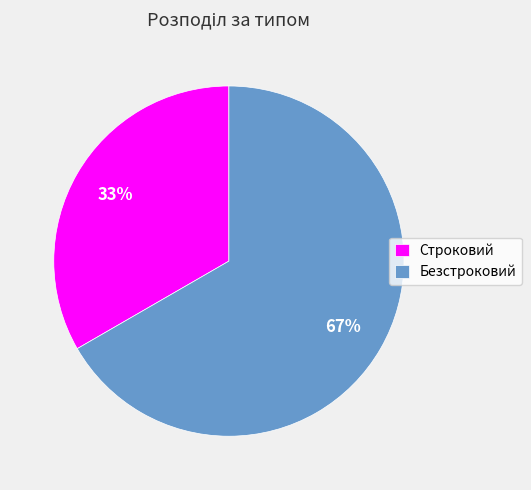

Is there a majority slice in this chart?

Yes